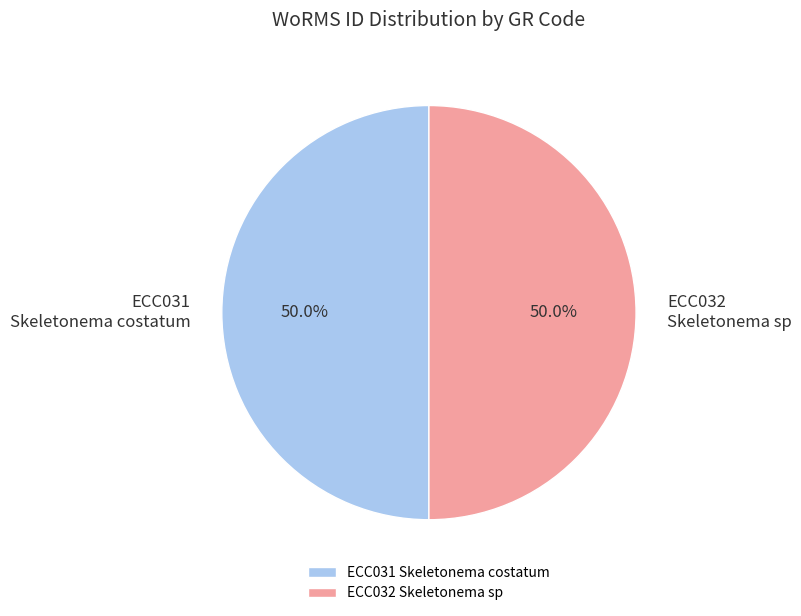

Do ECC032 Skeletonema sp and ECC031 Skeletonema costatum together represent more than half of the pie?

Yes